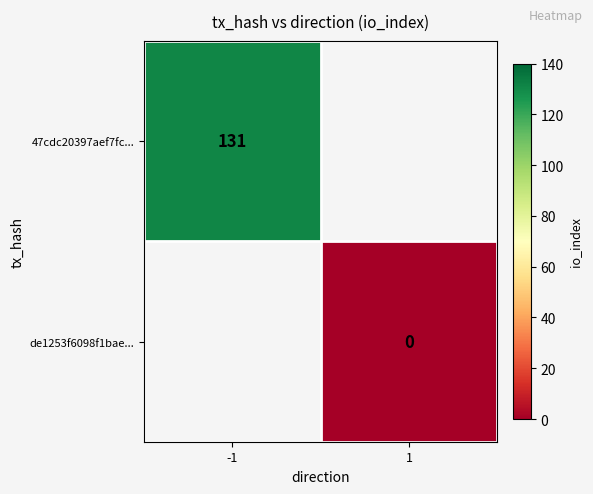

At how many categories does at least one series exceed 71?

1